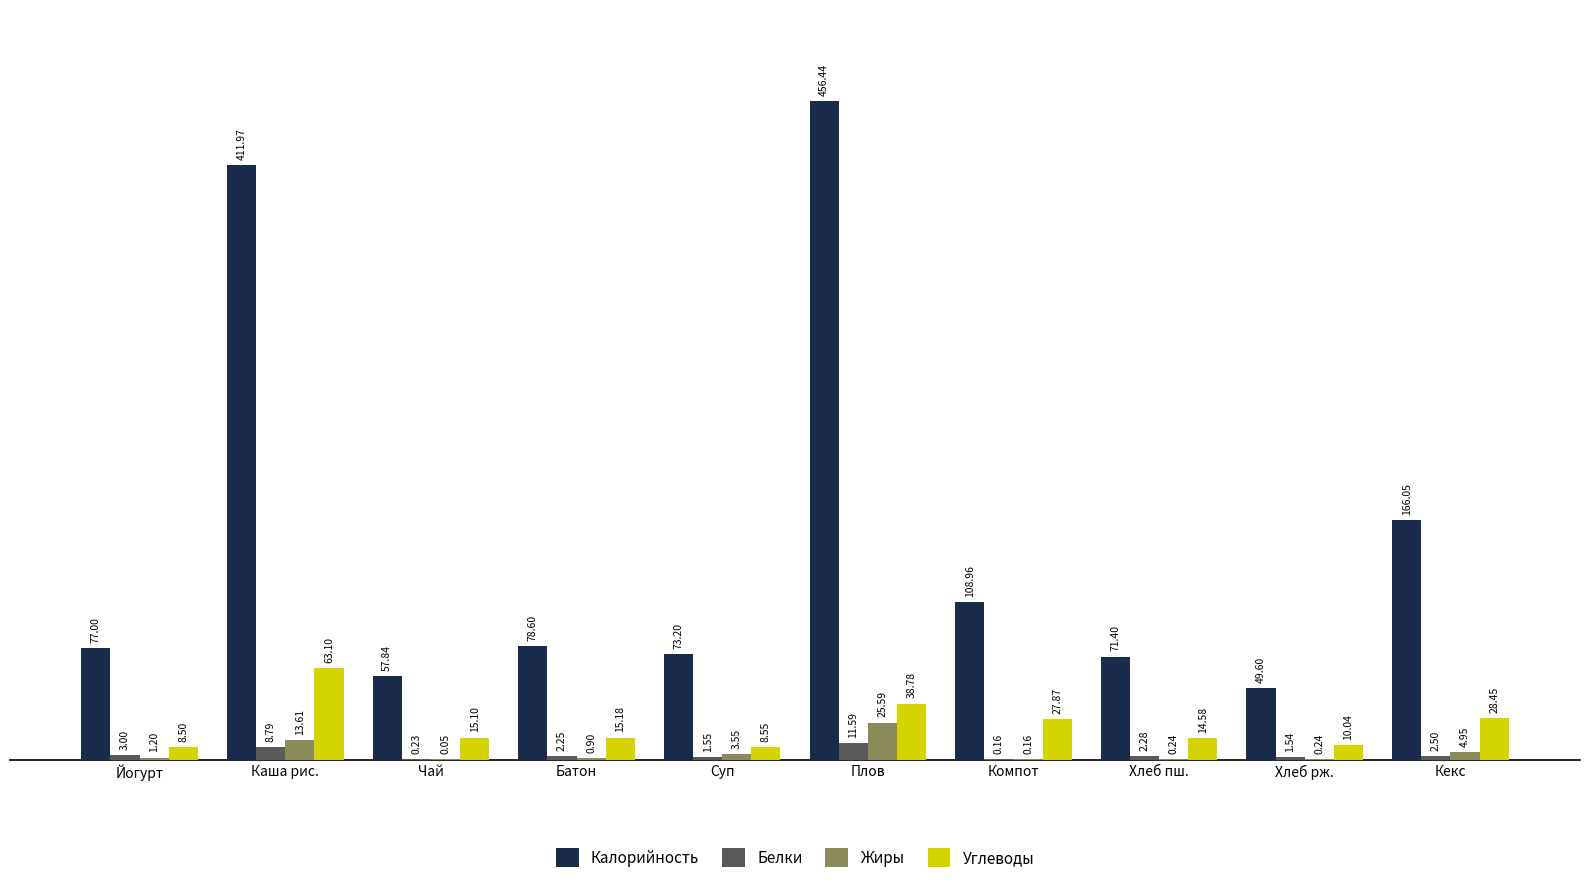

What is the highest value of the Углеводы series?

63.1